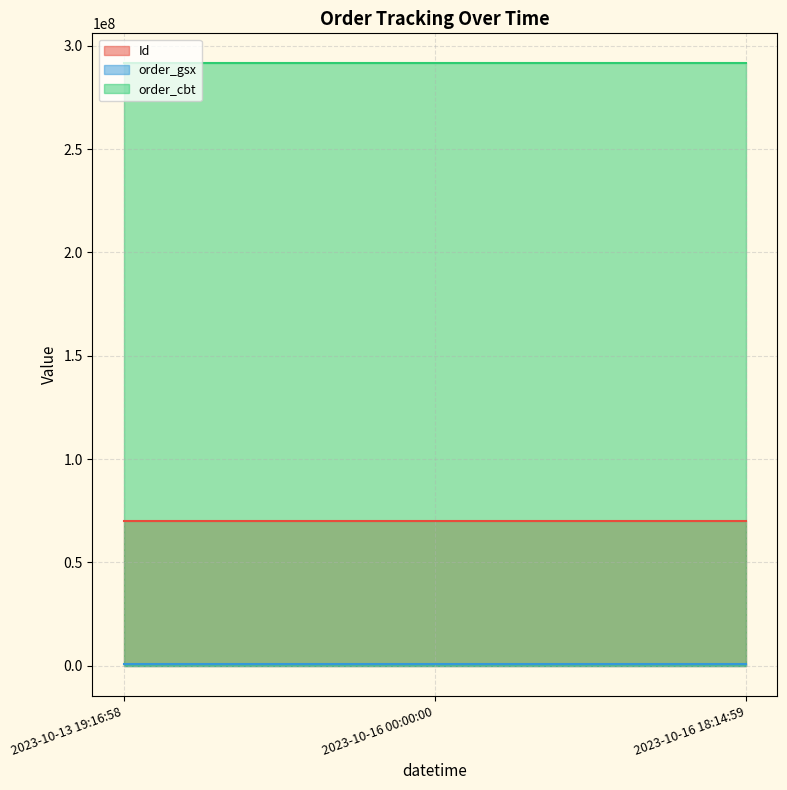

What is the maximum value for Id?

69886568